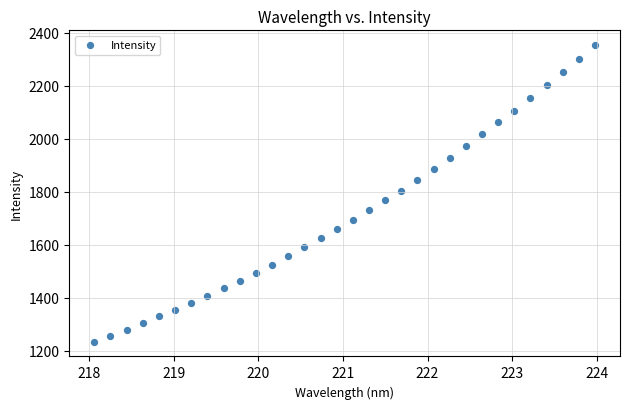

What is the range of X values (max minus min)?

5.9